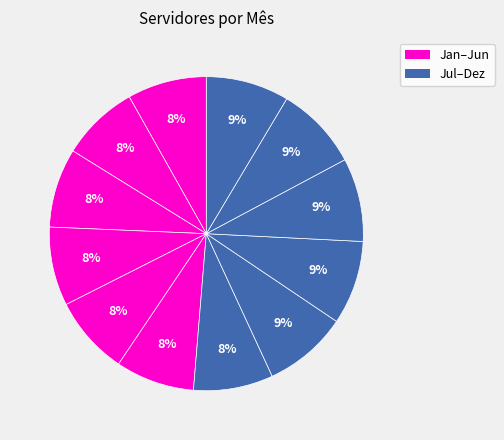

Does any single category account for the majority?

No